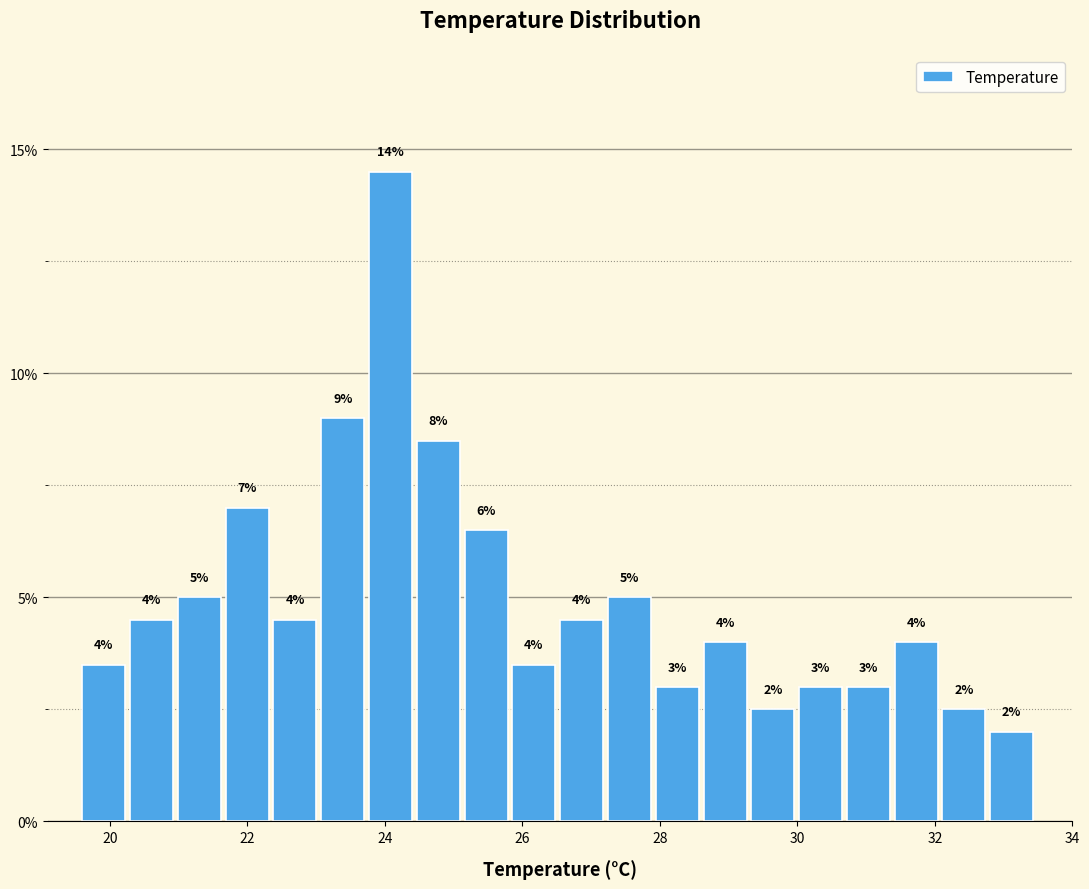

Read against the x-axis, roughly where is the centre of the tallest bar?

24.0